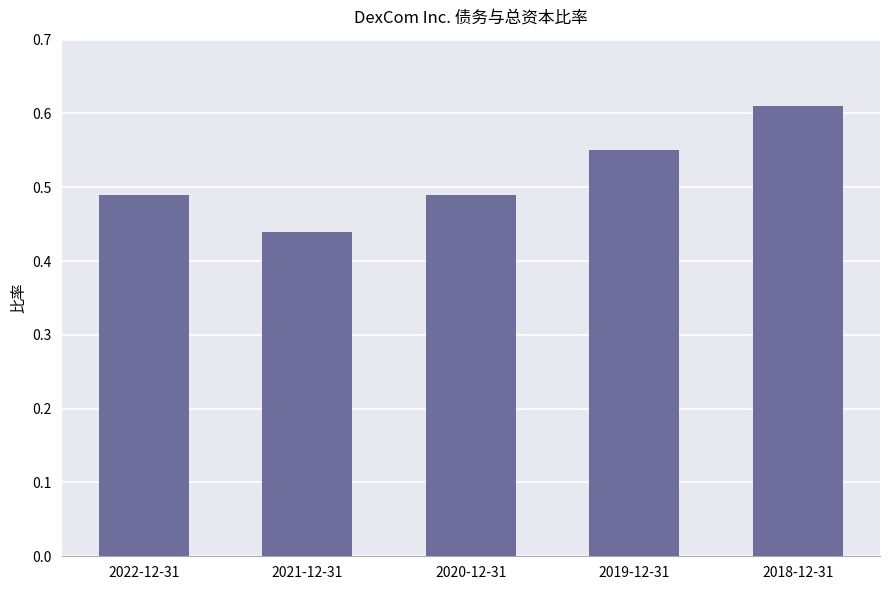

What position from the left is 2018-12-31?

5